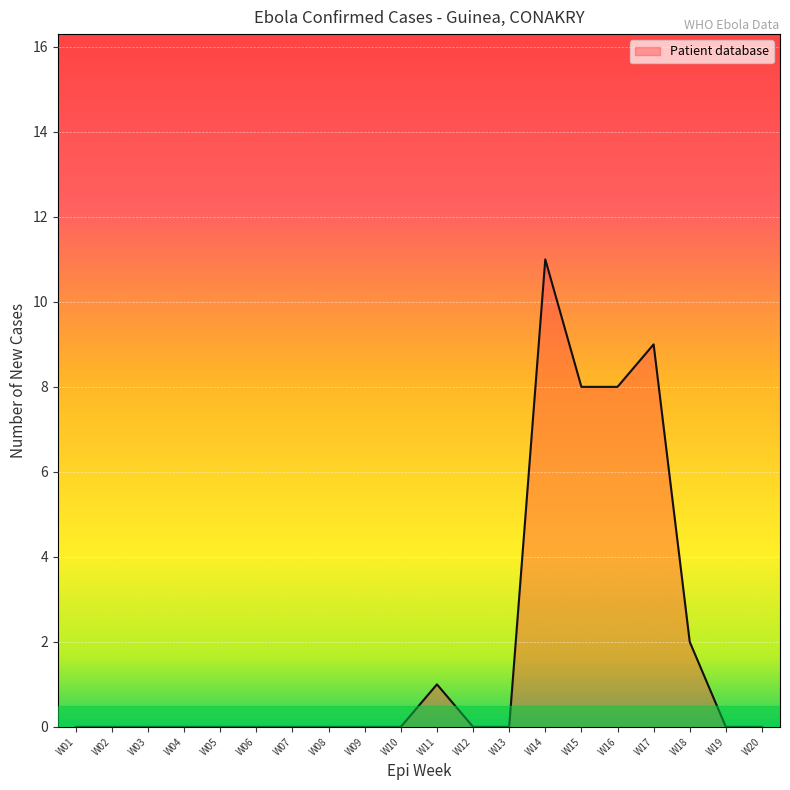

At which category does the chart reach its peak across all series?

W14